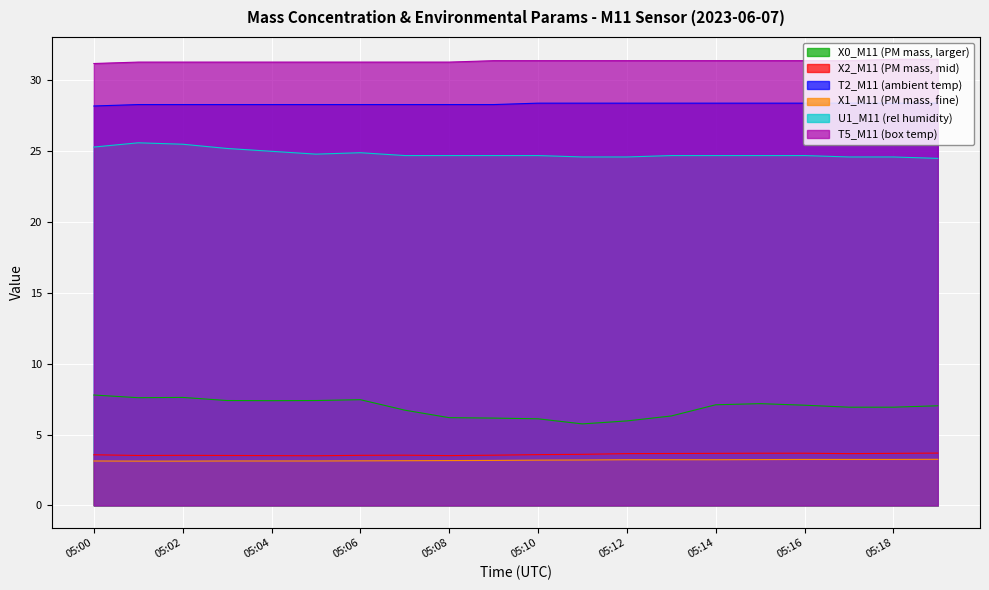

What value does the T2_M11 (ambient temp) series have at 05:01?

28.3